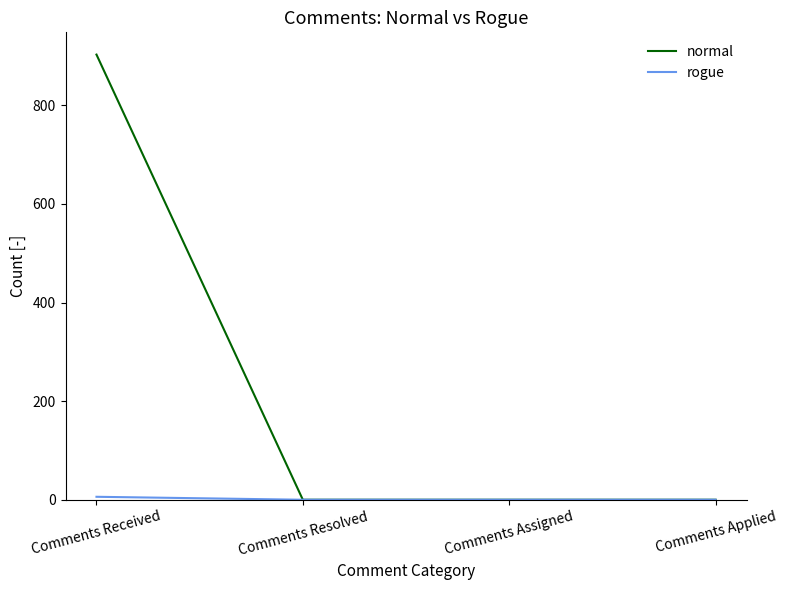

What position from the left is Comments Resolved?

2